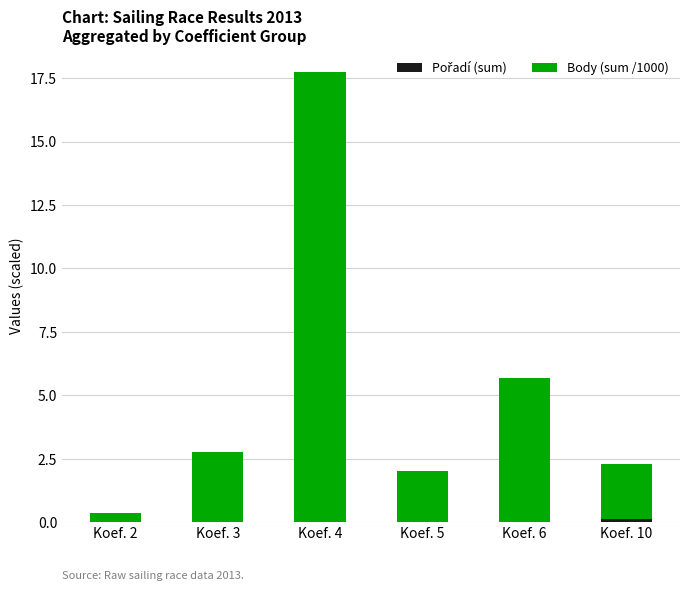

Are the bars grouped side by side (vs. stacked)?

No